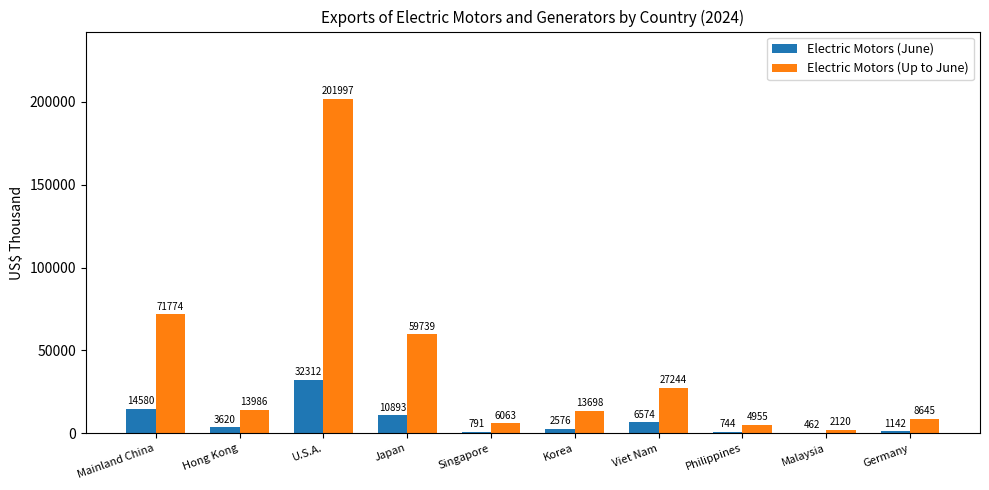

At which category does the chart reach its peak across all series?

U.S.A.